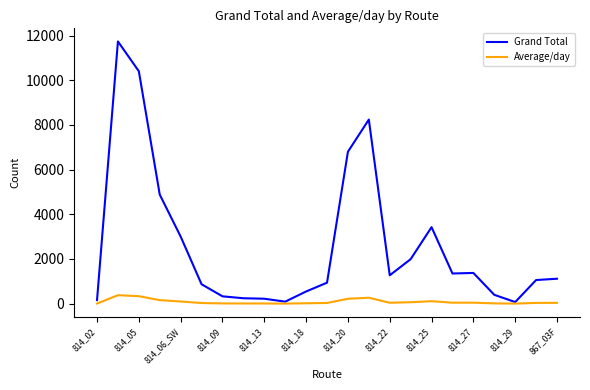

Rank the series by their average value, from lowest to highest.

Average/day, Grand Total